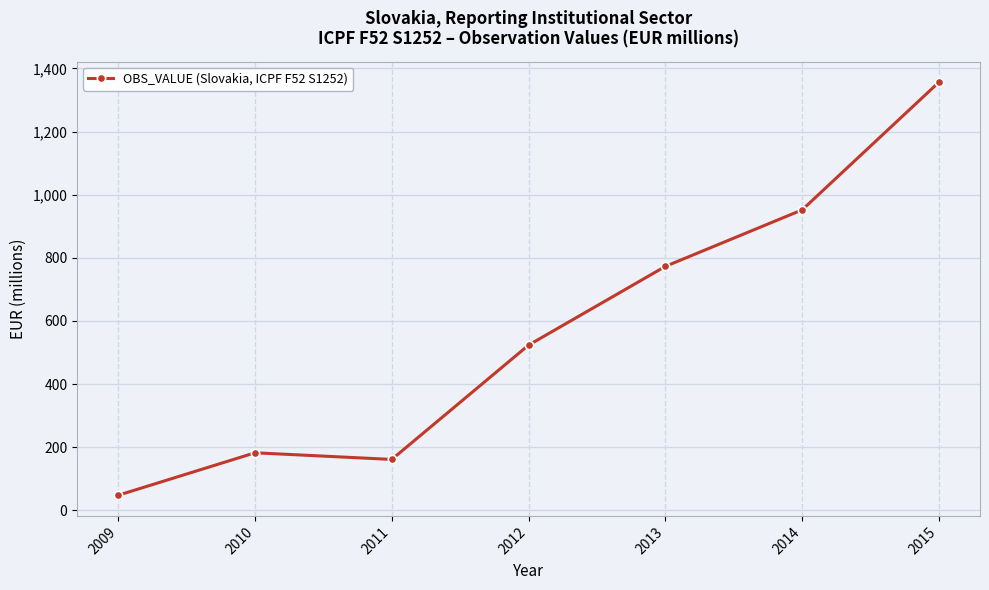

Is this an area chart (filled region under the line)?

No